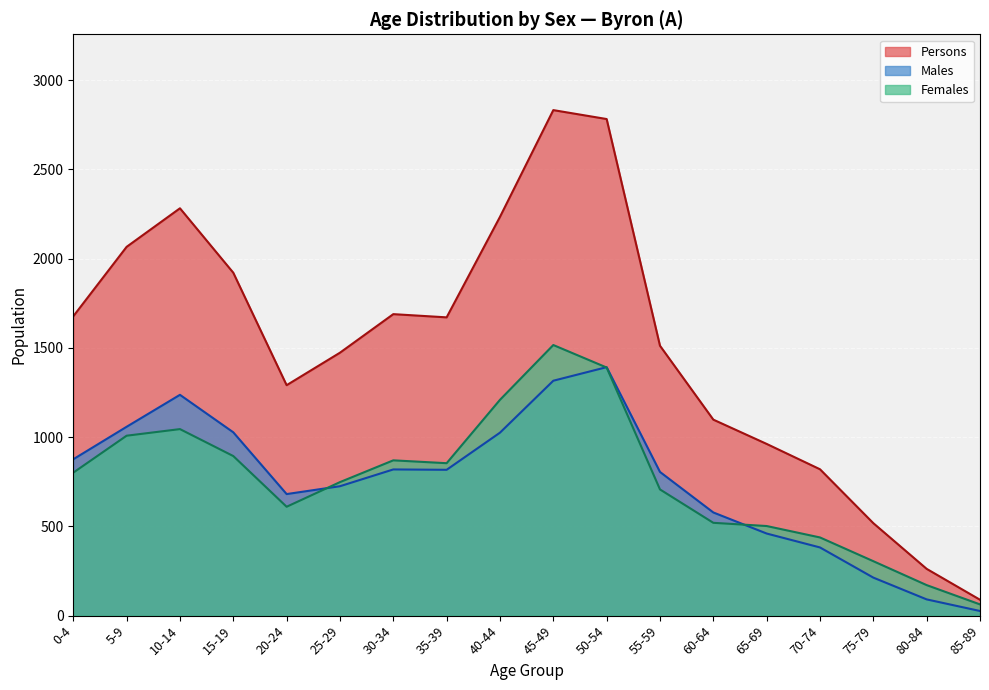

What is the difference between the second highest and minimum values in the Females series?

1327